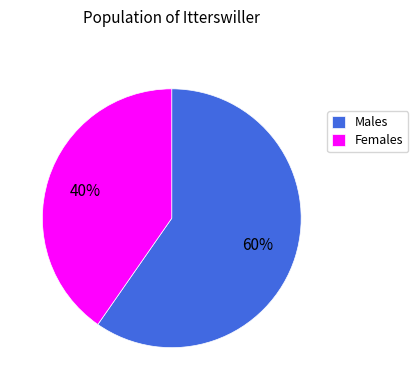

Is it true that Females is 35% of the pie?

False